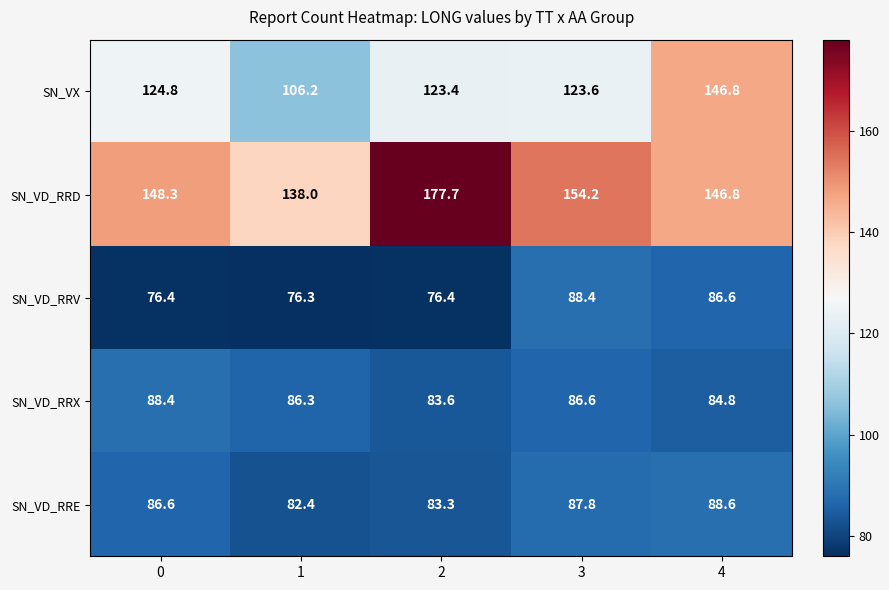

Reading left to right, extract all data points from this chart.

SN_VX: 0=124.8	1=106.2	2=123.4	3=123.6	4=146.8
SN_VD_RRD: 0=148.3	1=138.0	2=177.7	3=154.2	4=146.8
SN_VD_RRV: 0=76.4	1=76.3	2=76.4	3=88.4	4=86.6
SN_VD_RRX: 0=88.4	1=86.3	2=83.6	3=86.6	4=84.8
SN_VD_RRE: 0=86.6	1=82.4	2=83.3	3=87.8	4=88.6